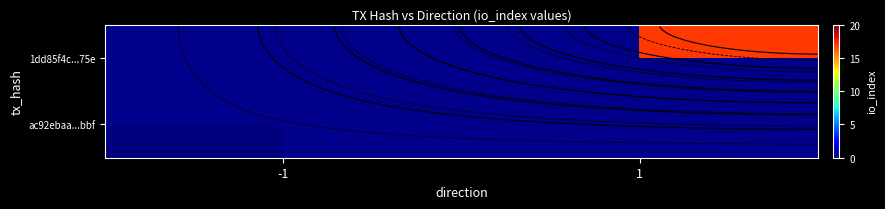

List the series in order of their overall mean, lowest first.

ac92ebaa...bbf, 1dd85f4c...75e